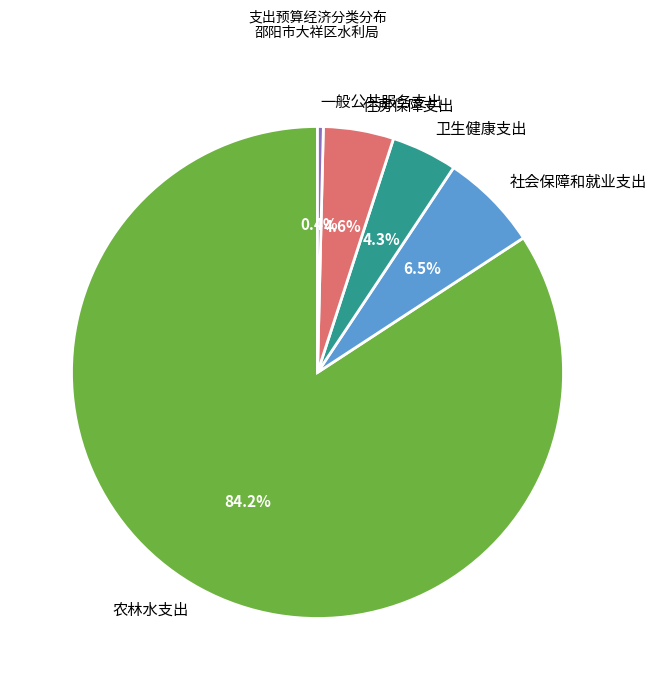

Approximately how many times larger is the value at 住房保障支出 compared to 社会保障和就业支出?

0.7